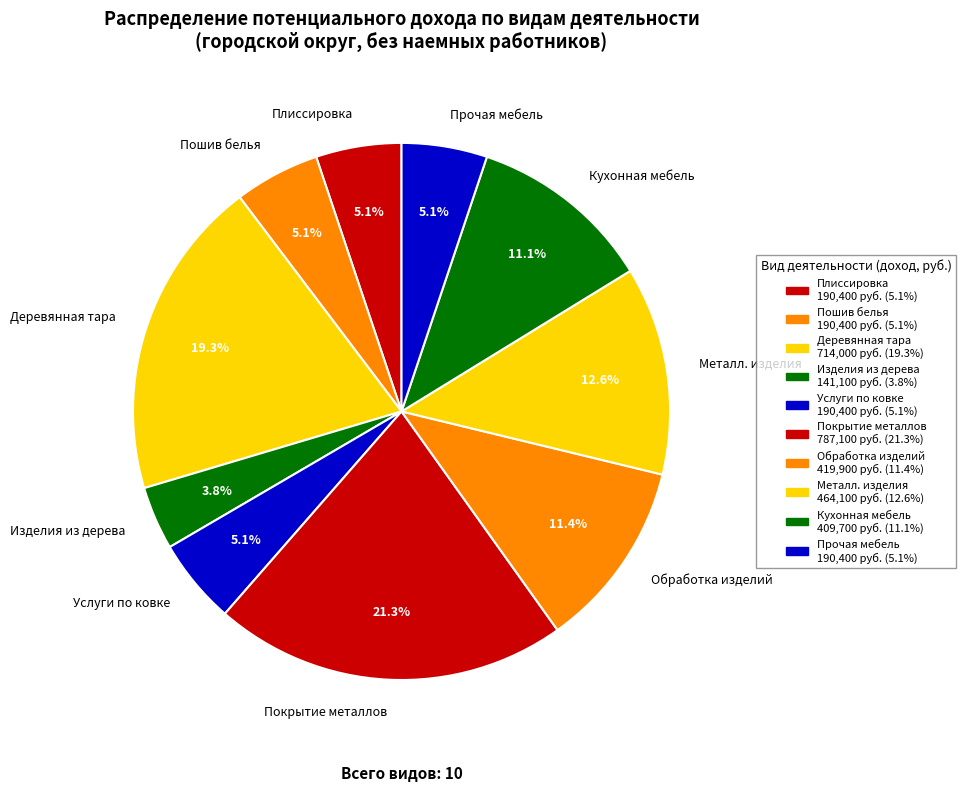

Is there any slice that represents more than half of the pie?

No